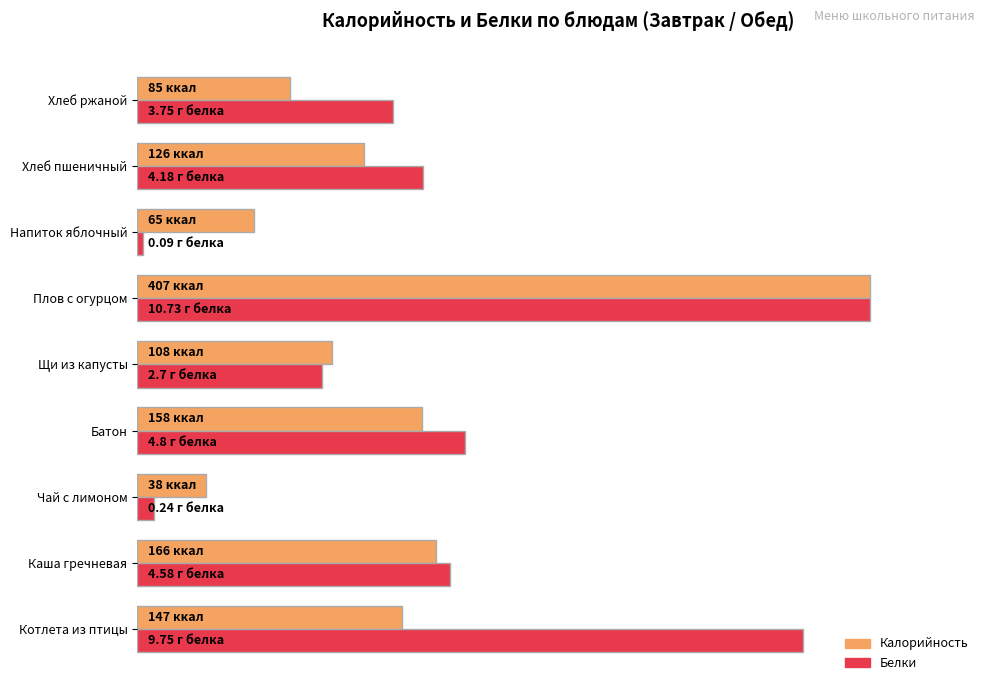

What are all the series names shown in the legend?

Калорийность, Белки